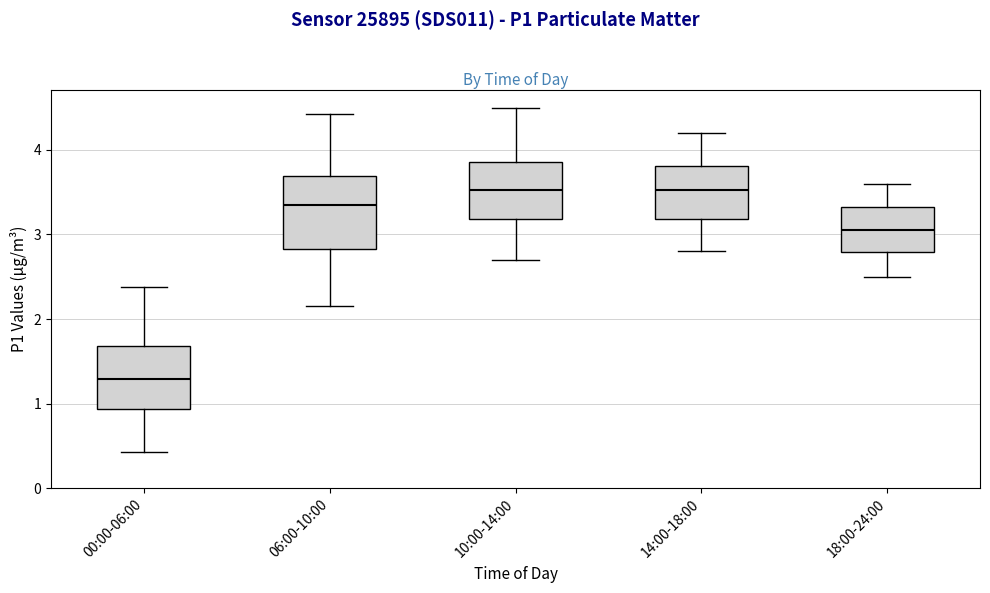

Comparing the boxes themselves (not the whiskers), which one is the tallest?

06:00-10:00